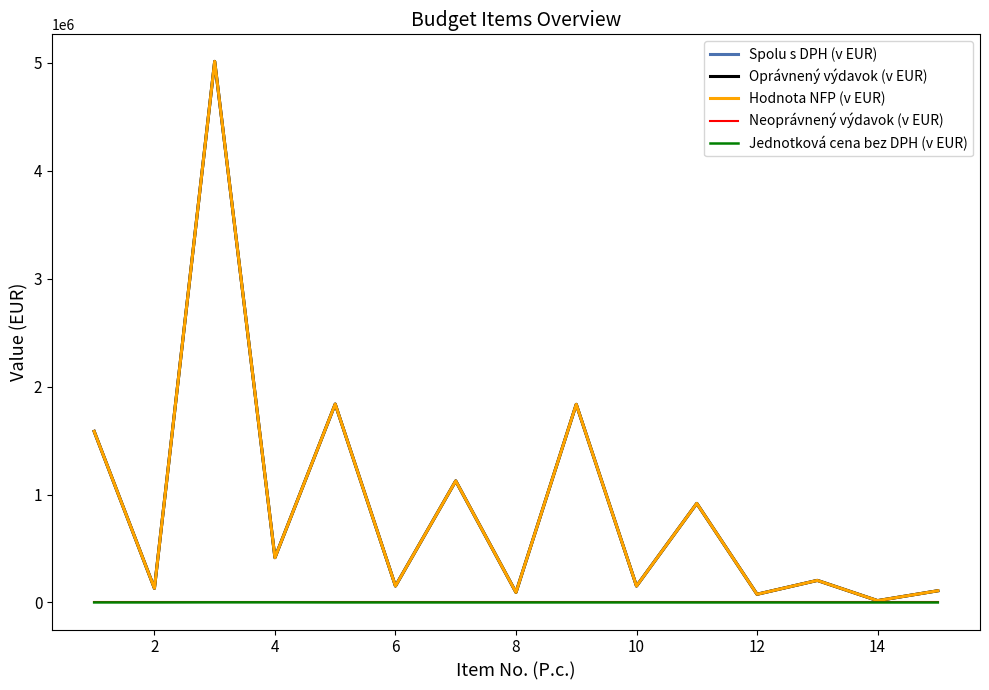

Reading right to left, what are all the values shown in this chart?

Spolu s DPH (v EUR): 108482.4	16934.4	204447.6	76032.0	917928.0	152064.0	1835856.0	93312.0	1126548.0	152271.7	1838364.0	415324.3	5014176.0	131328.0	1585512.0
Oprávnený výdavok (v EUR): 108482.4	16934.4	204447.6	76032.0	917928.0	152064.0	1835856.0	93312.0	1126548.0	152271.7	1838364.0	415324.3	5014176.0	131328.0	1585512.0
Hodnota NFP (v EUR): 108482.4	16934.4	204447.6	76032.0	917928.0	152064.0	1835856.0	93312.0	1126548.0	152271.7	1838364.0	415324.3	5014176.0	131328.0	1585512.0
Neoprávnený výdavok (v EUR): 0.0	0.0	0.0	0.0	0.0	0.0	0.0	0.0	0.0	0.0	0.0	0.0	0.0	0.0	0.0
Jednotková cena bez DPH (v EUR): 26.0	49.0	49.0	220.0	220.0	440.0	440.0	270.0	270.0	440.6	440.6	1201.7	1201.7	380.0	380.0